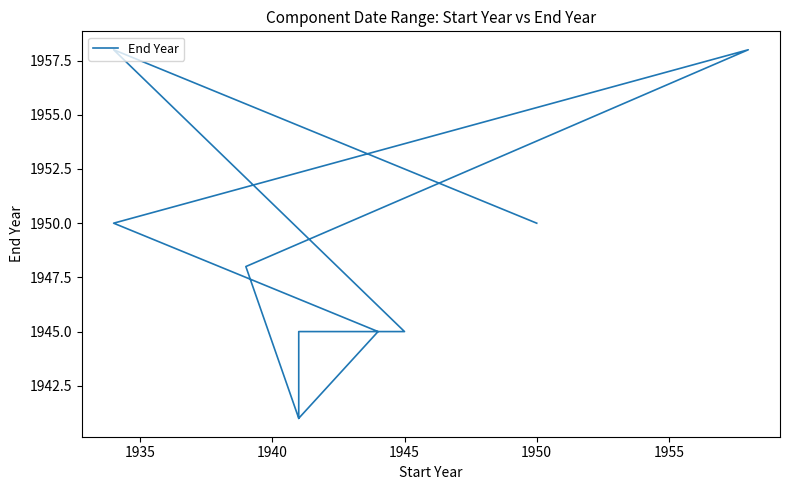

Does the chart have visible grid lines?

No